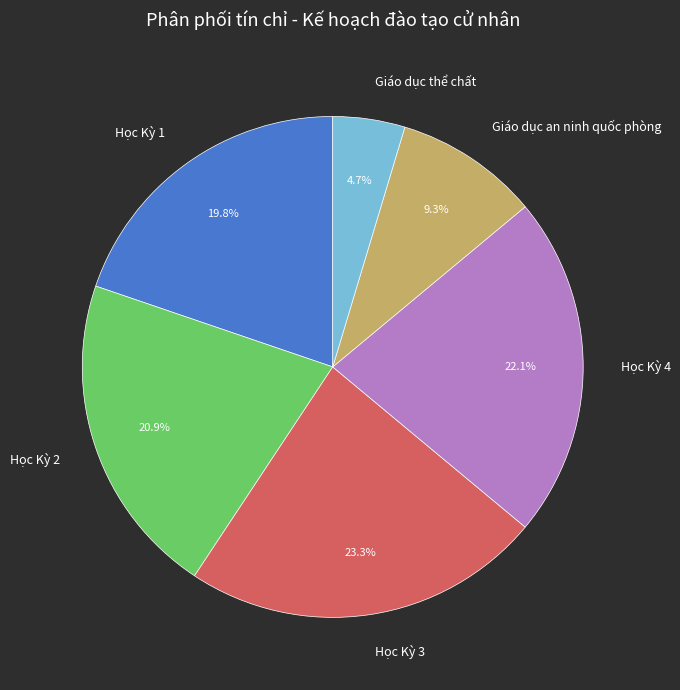

To the nearest percent, what is the difference between the largest and smallest slice percentages?

19%